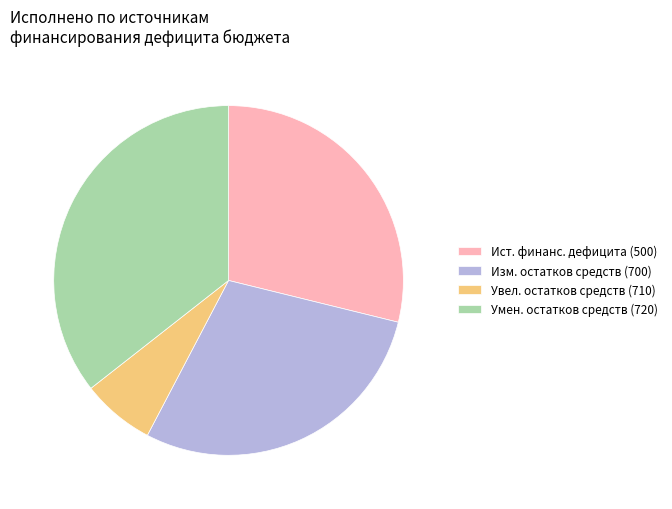

What is the ratio of the value at Ист. финанс. дефицита (500) to the value at Умен. остатков средств (720)?

0.8